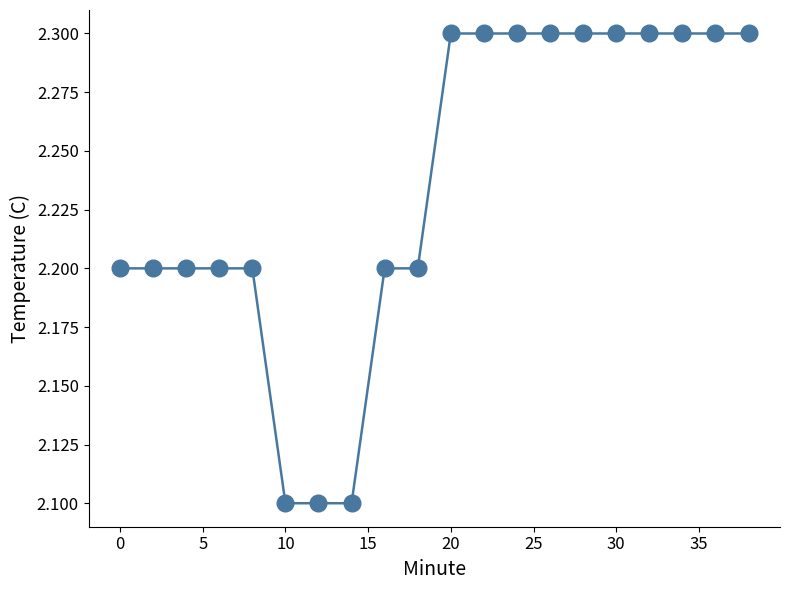

Reading right to left, list all the values displayed in this chart.

2.3	2.3	2.3	2.3	2.3	2.3	2.3	2.3	2.3	2.3	2.2	2.2	2.1	2.1	2.1	2.2	2.2	2.2	2.2	2.2